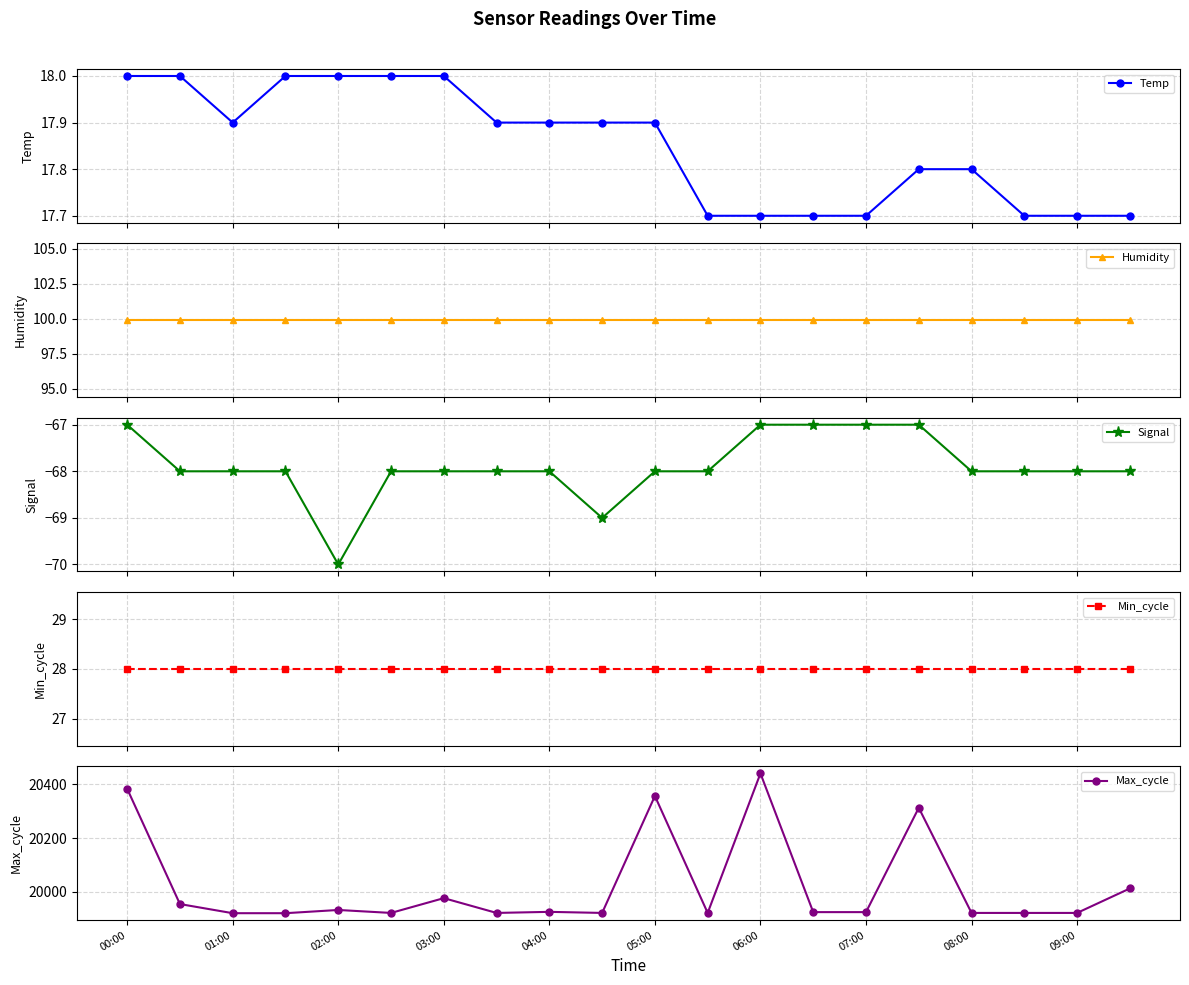

True or false: Max_cycle has more than 0 points higher than both neighbors.

True